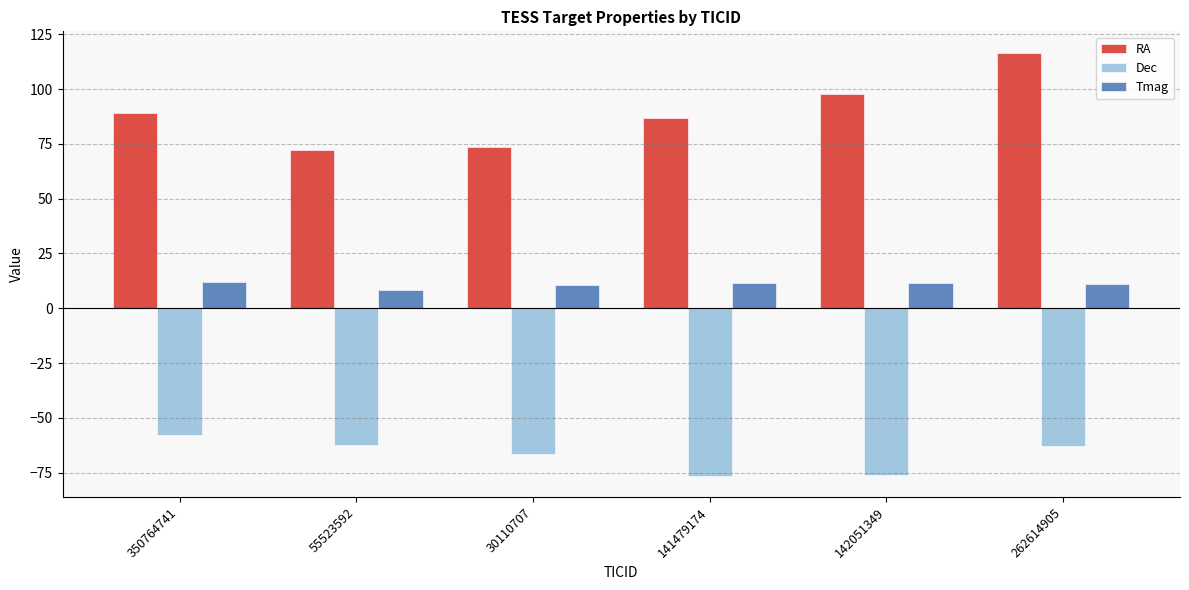

What is the sum of the RA values at 350764741 and 262614905?

205.7